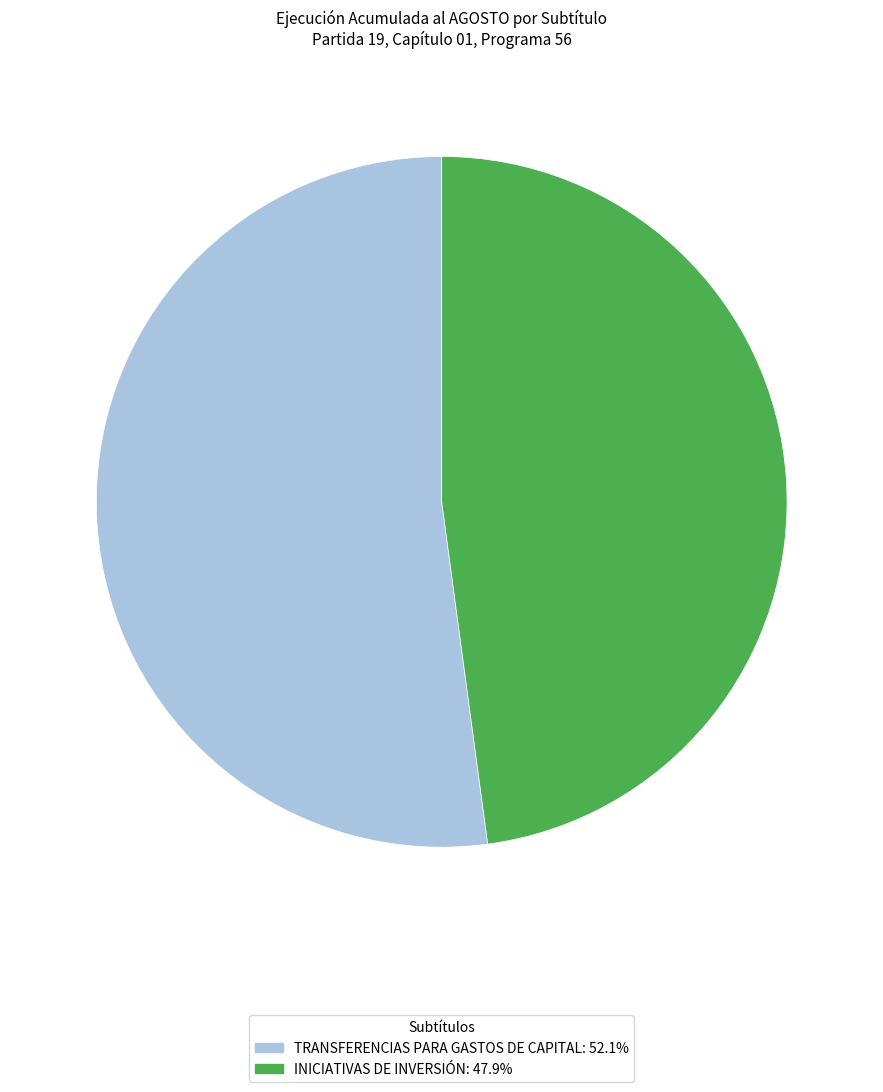

Does TRANSFERENCIAS PARA GASTOS DE CAPITAL represent more than half of the total?

Yes